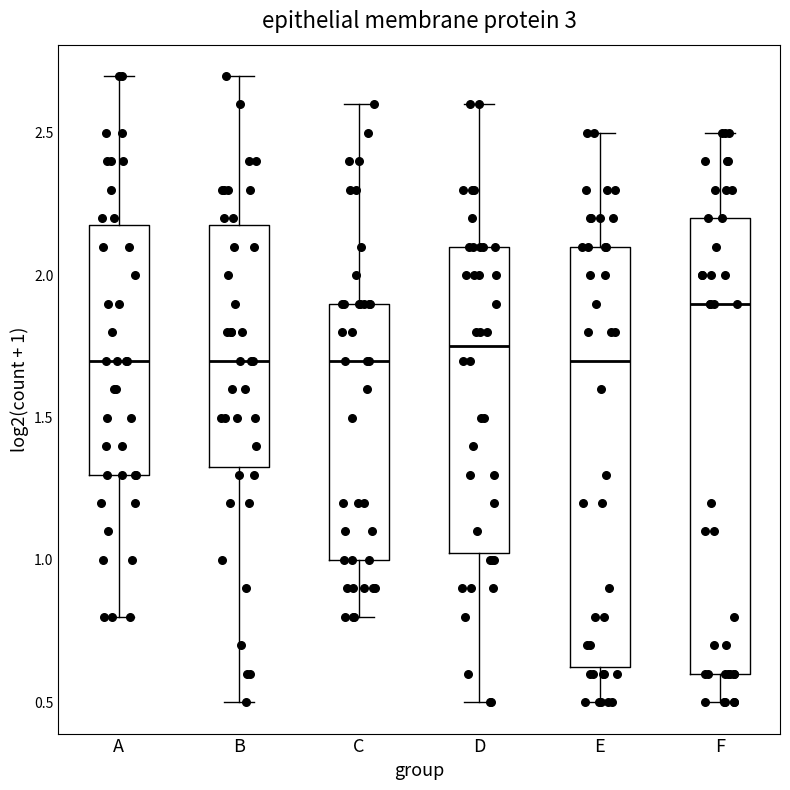

Reading left to right, transcribe this box plot: for each box, give where its median line is, the range the box spans, and where its two whiskers end, as read against the y-axis. The values are not printed on the chart, so give them approximately, as read against the axis.

A: median 1.70, box 1.30 to 2.20, whiskers 0.80 to 2.70
B: median 1.70, box 1.35 to 2.20, whiskers 0.50 to 2.70
C: median 1.70, box 1.00 to 1.90, whiskers 0.80 to 2.60
D: median 1.75, box 1.05 to 2.10, whiskers 0.50 to 2.60
E: median 1.70, box 0.65 to 2.10, whiskers 0.50 to 2.50
F: median 1.90, box 0.60 to 2.20, whiskers 0.50 to 2.50